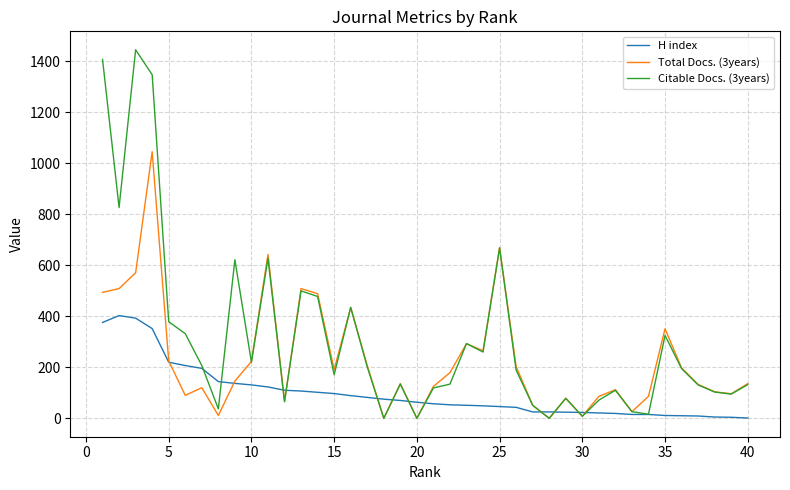

What is the maximum value for H index?

403